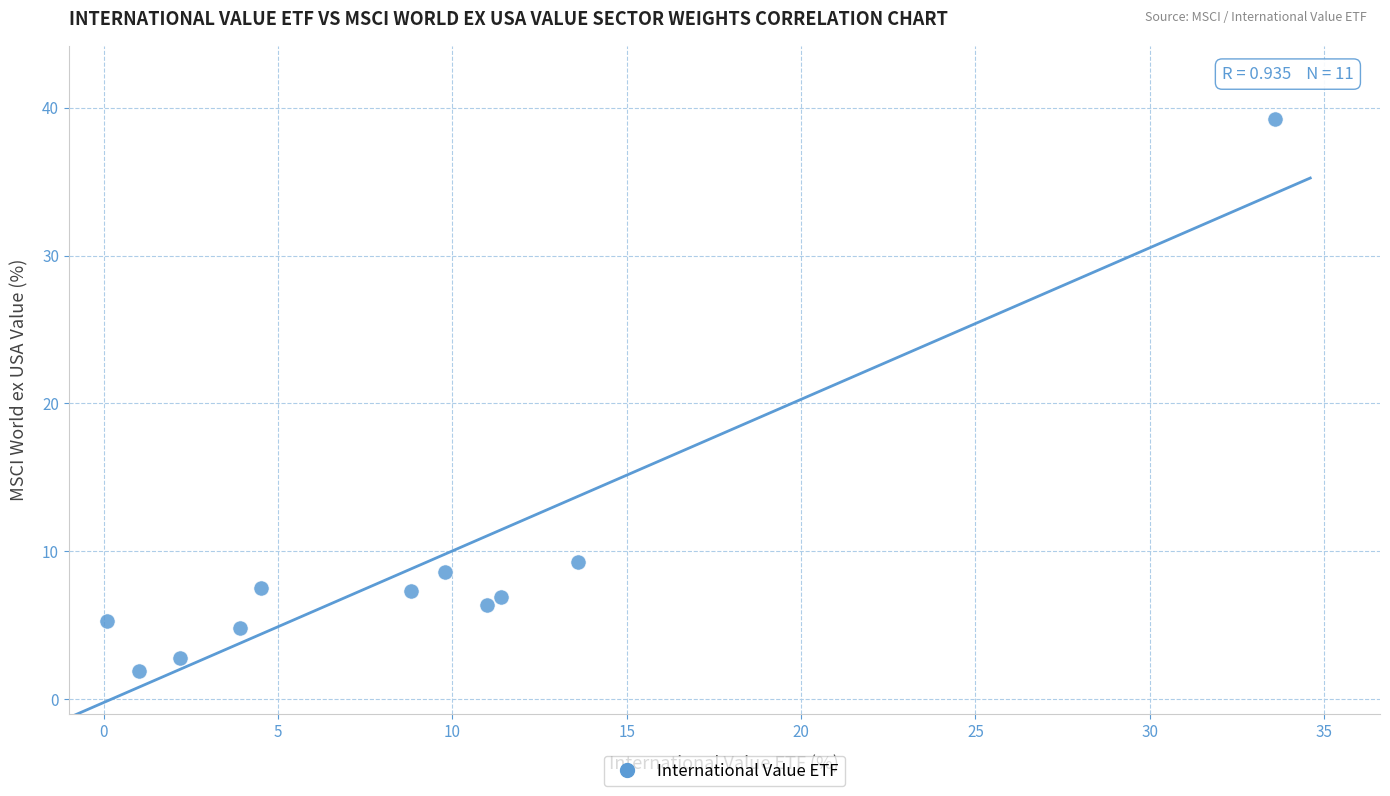

What is the average X value?

9.1